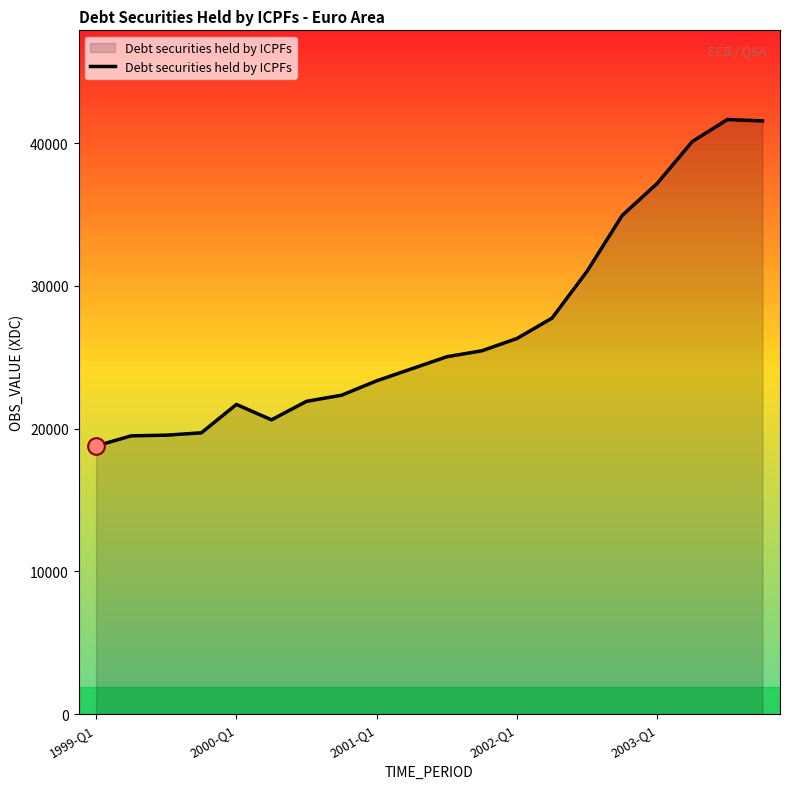

What is the difference between the maximum and minimum values?

22869.7